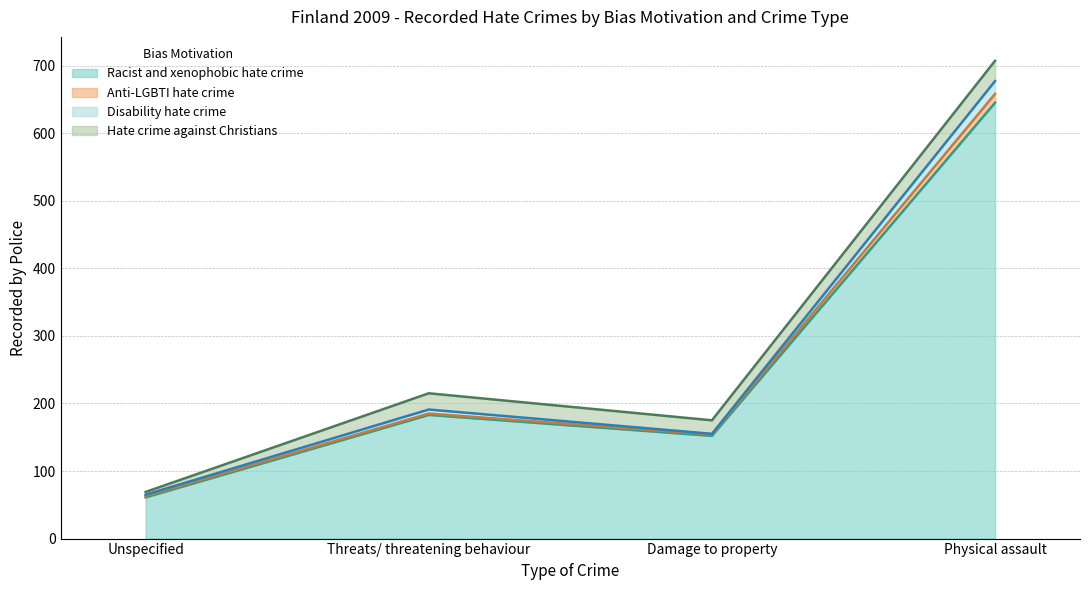

At which label does Racist and xenophobic hate crime reach its peak?

Physical assault